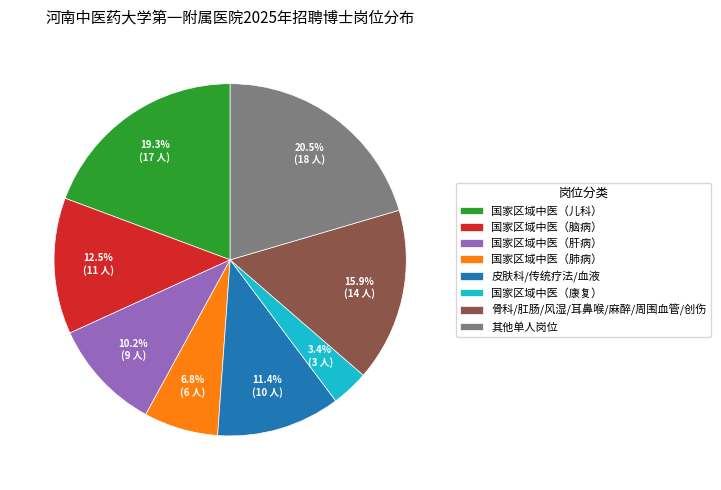

Rank the categories by value from highest to lowest.

其他单人岗位, 国家区域中医（儿科）, 骨科/肛肠/风湿/耳鼻喉/麻醉/周围血管/创伤, 国家区域中医（脑病）, 皮肤科/传统疗法/血液, 国家区域中医（肝病）, 国家区域中医（肺病）, 国家区域中医（康复）